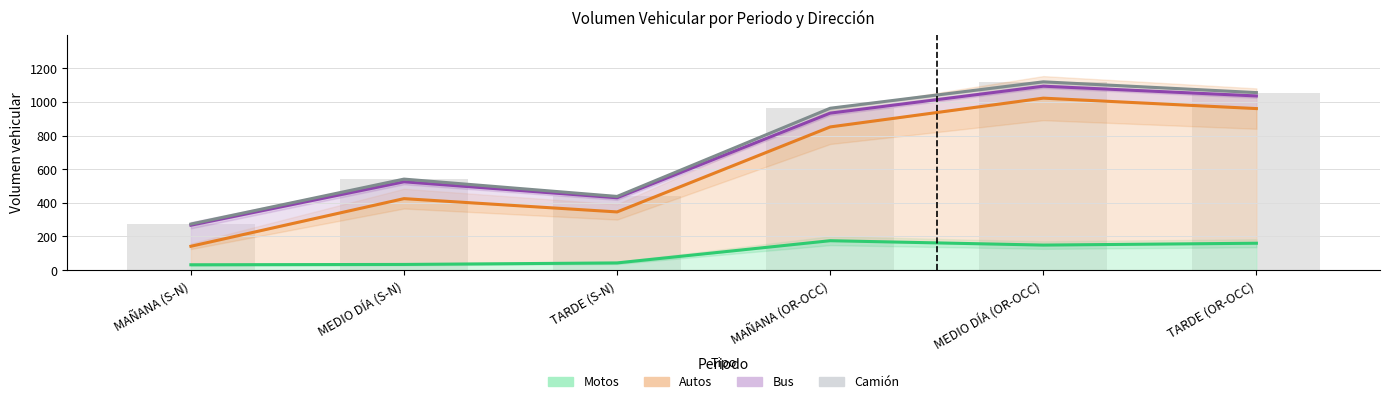

List the series in order of their peak value, highest first.

Camión (line), Bus (line), Autos (line), Motos (line)